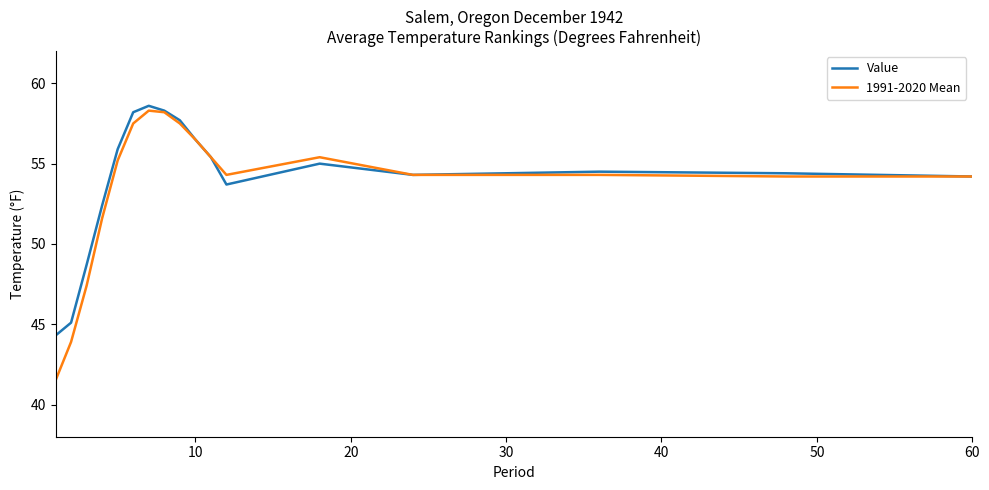

Which series has the largest total across all categories?

Value